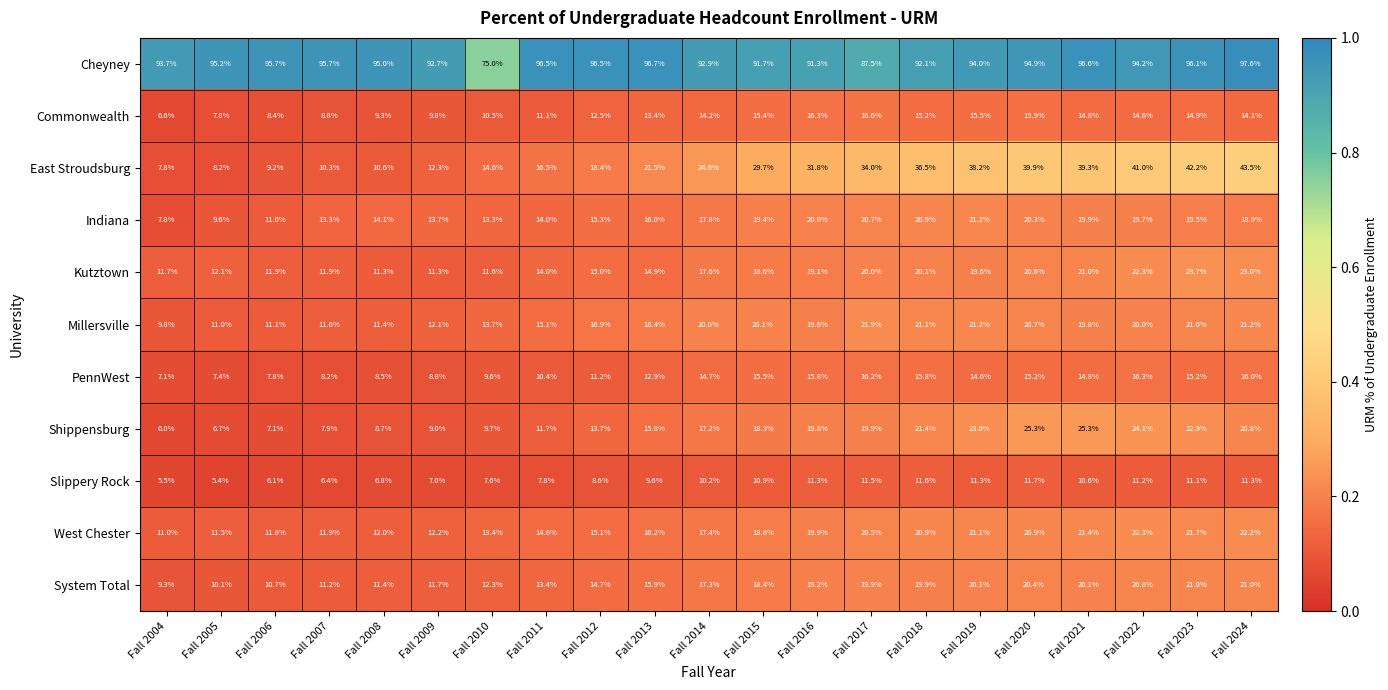

What is the total value across all series at Fall 2016?

284.1